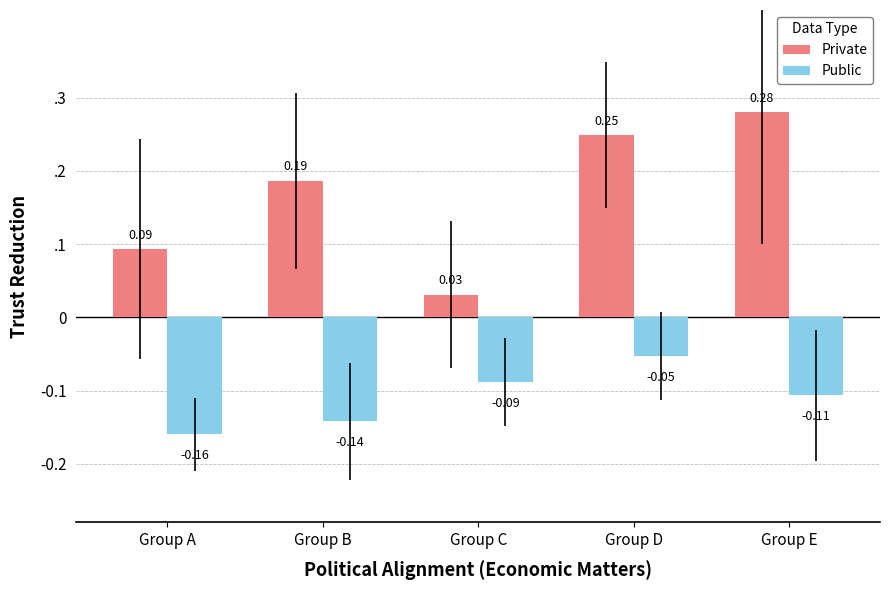

Between Group D and Group E, which is larger?

Group E